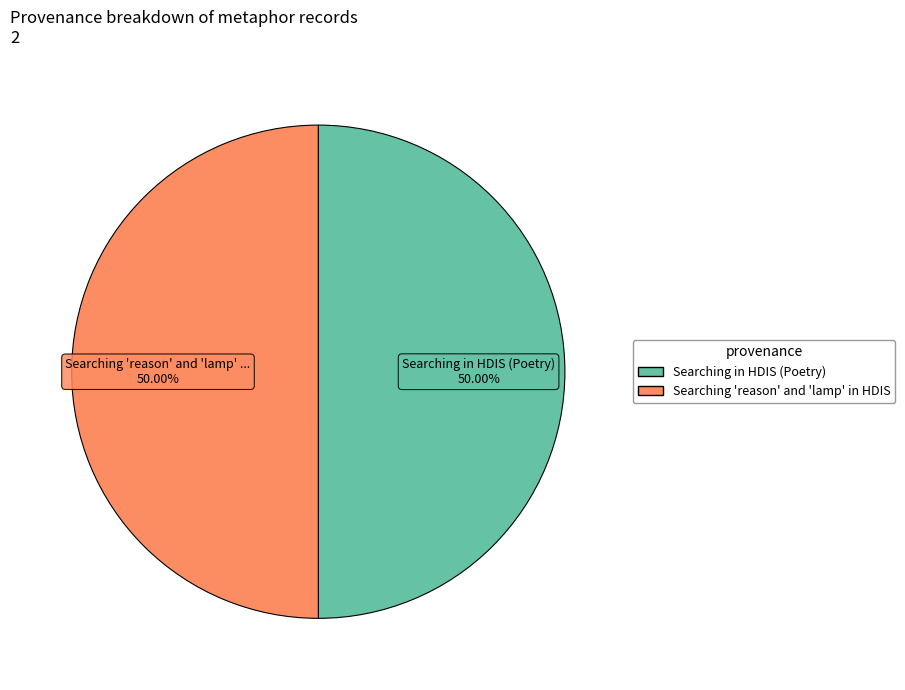

What portion of the pie excludes Searching in HDIS (Poetry)?

50.0%